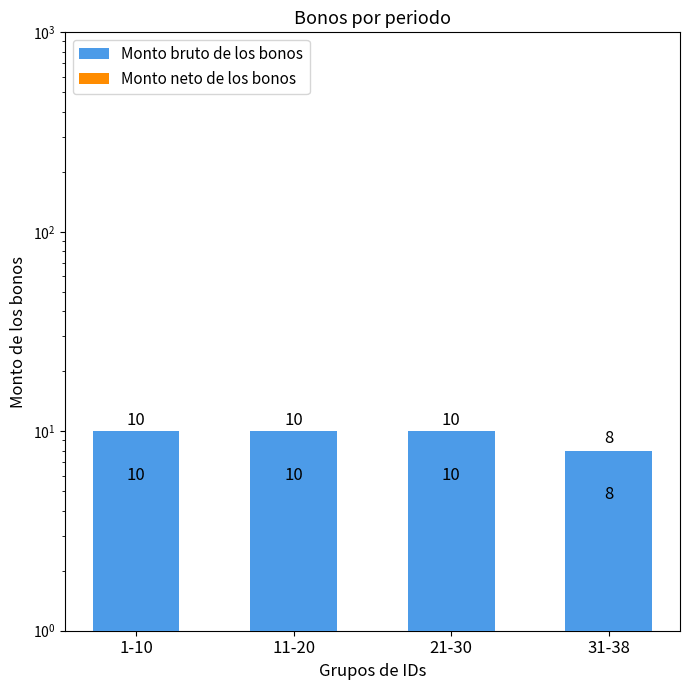

What is the label of the 4th bar from the right?

1-10